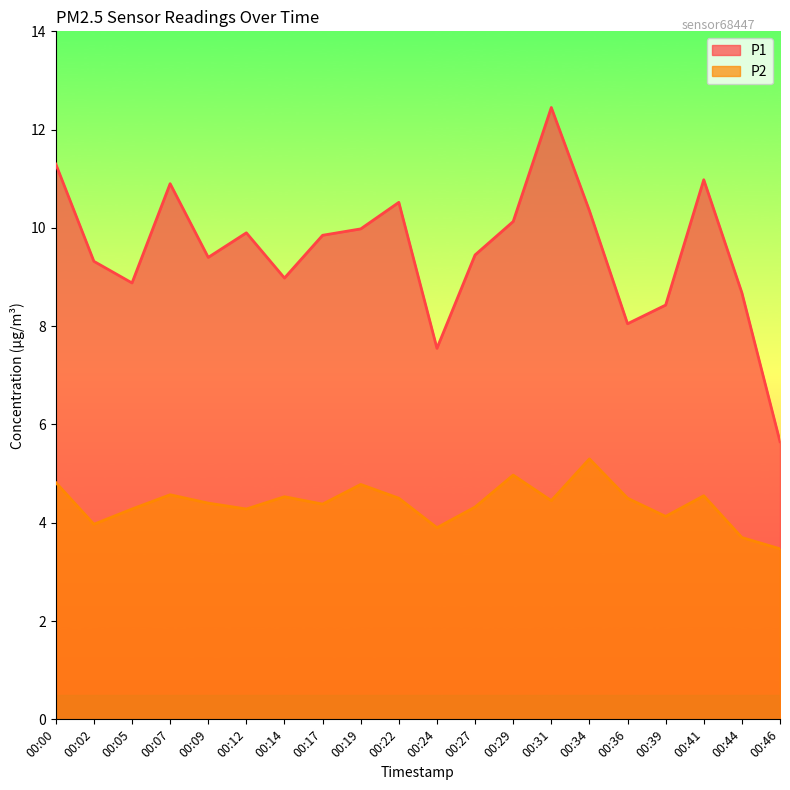

At which label is P1 closest to 9?

00:14